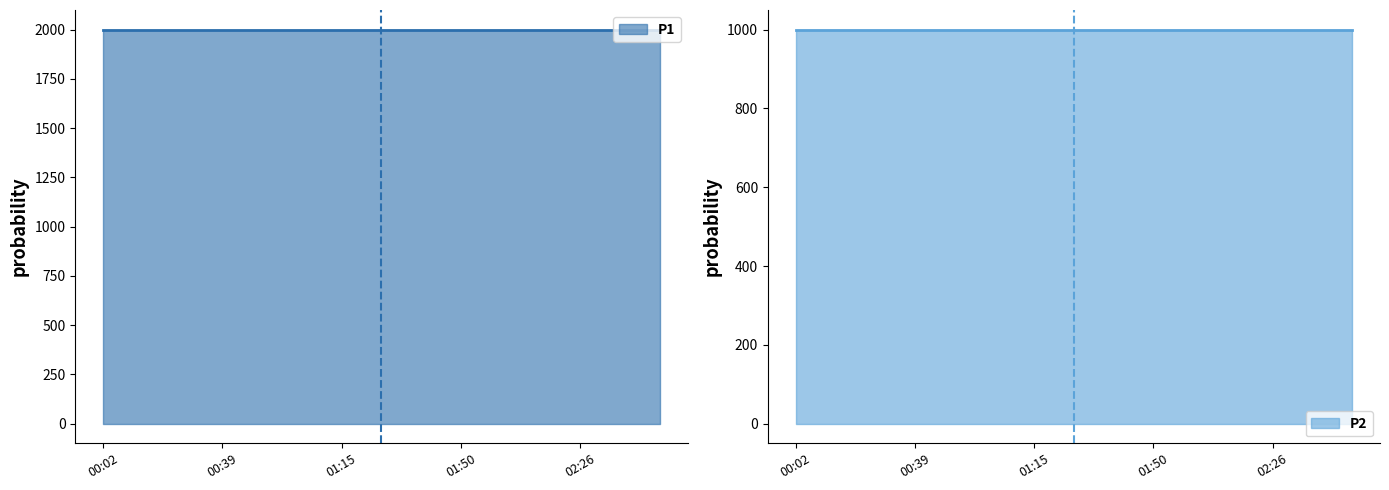

What are all the series names shown in the legend?

P1, P2